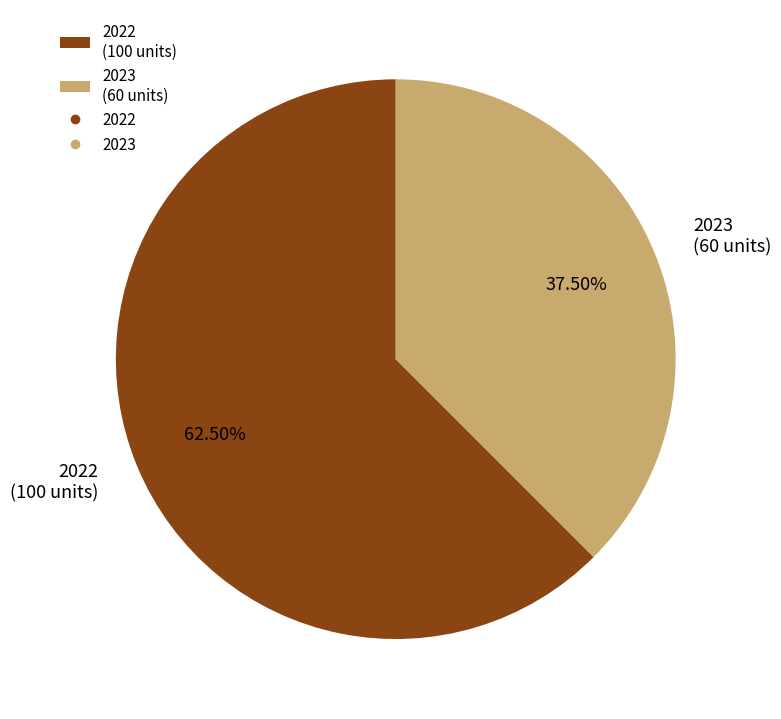

Does 2022 represent more than half of the total?

Yes